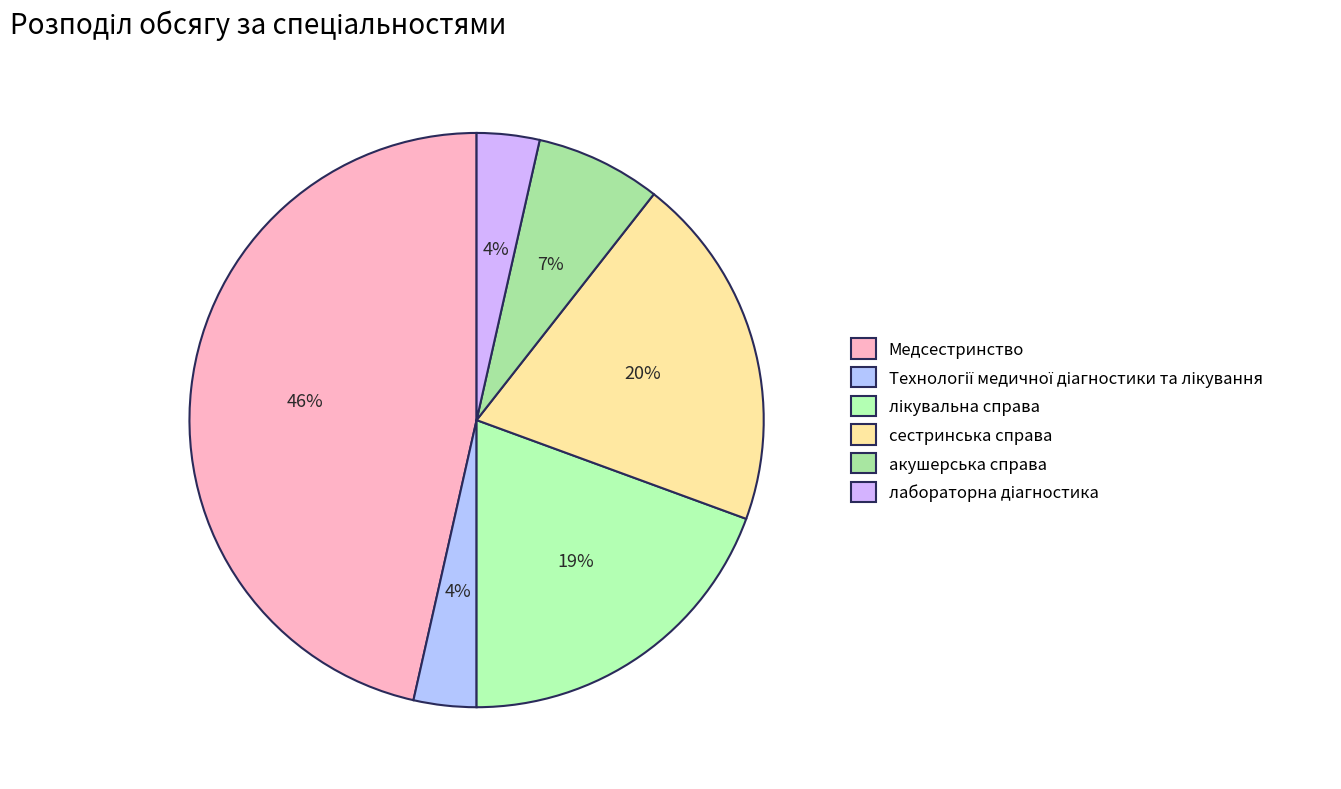

Count the number of slices in the pie.

6